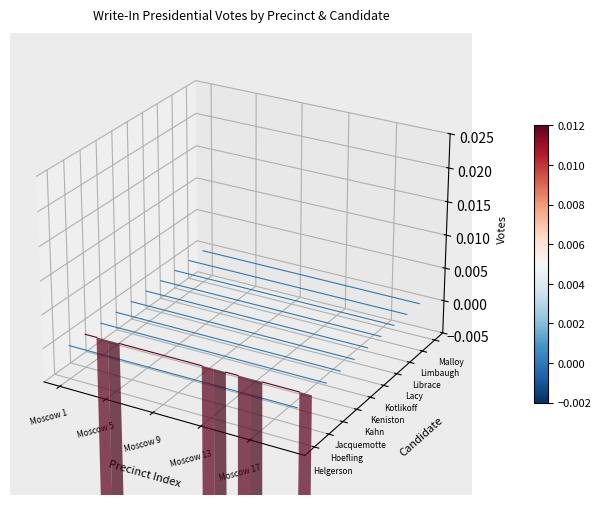

Where is Tom Hoefling nearest to the value -5?

19